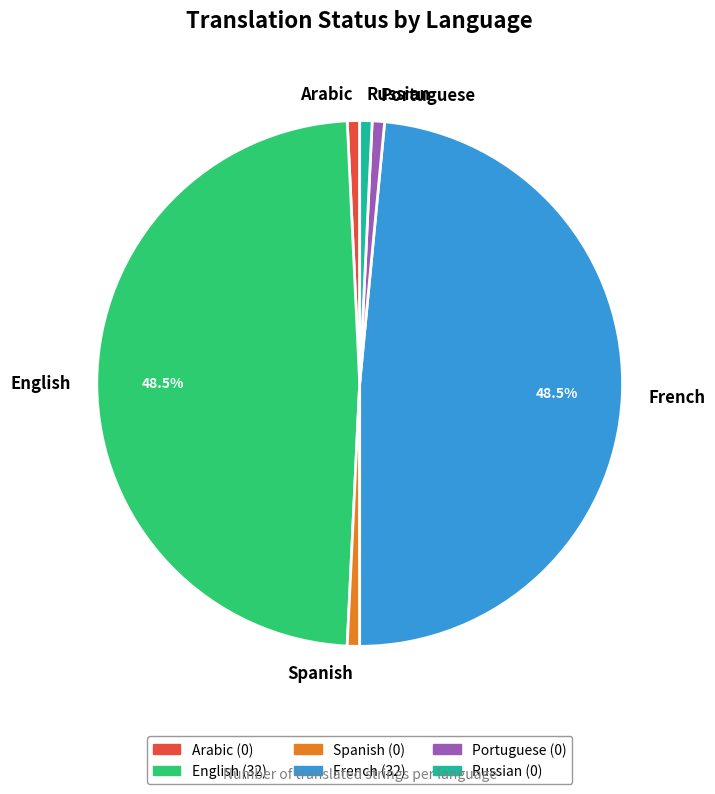

Do Portuguese and French together represent more than half of the pie?

No